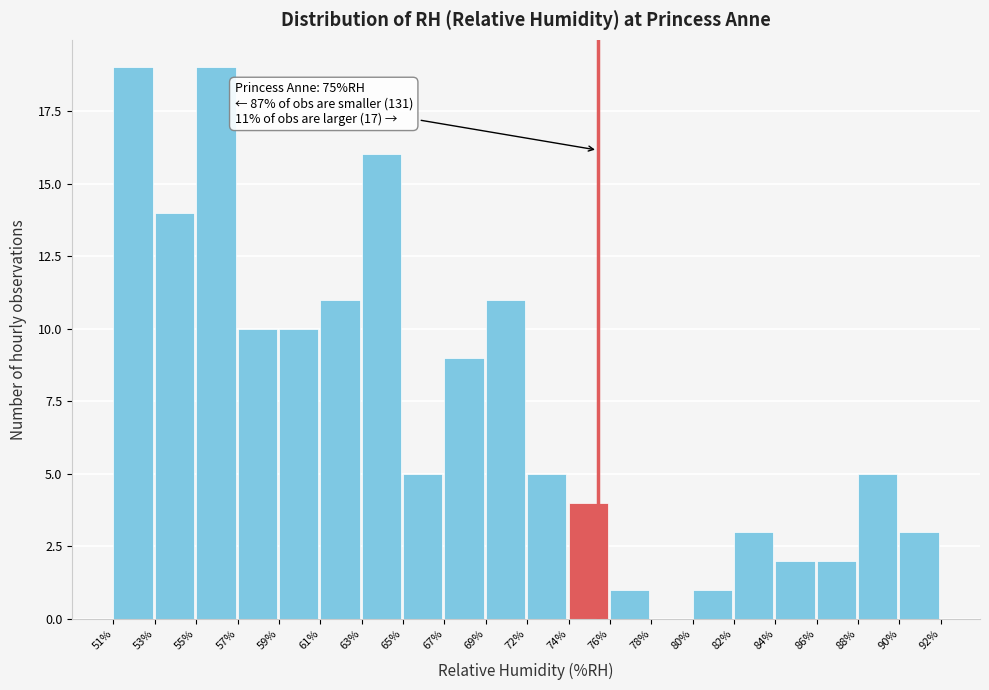

Reading right to left, transcribe all the data shown in this chart.

90%=3	88%=5	86%=2	84%=2	82%=3	80%=1	78%=0	76%=1	74%=4	72%=5	69%=11	67%=9	65%=5	63%=16	61%=11	59%=10	57%=10	55%=19	53%=14	51%=19